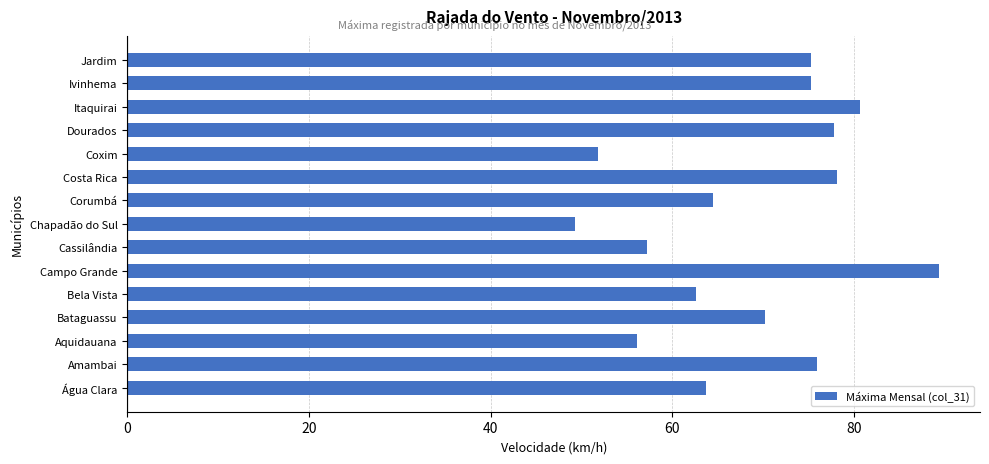

Read the value at Amambai.

76.0